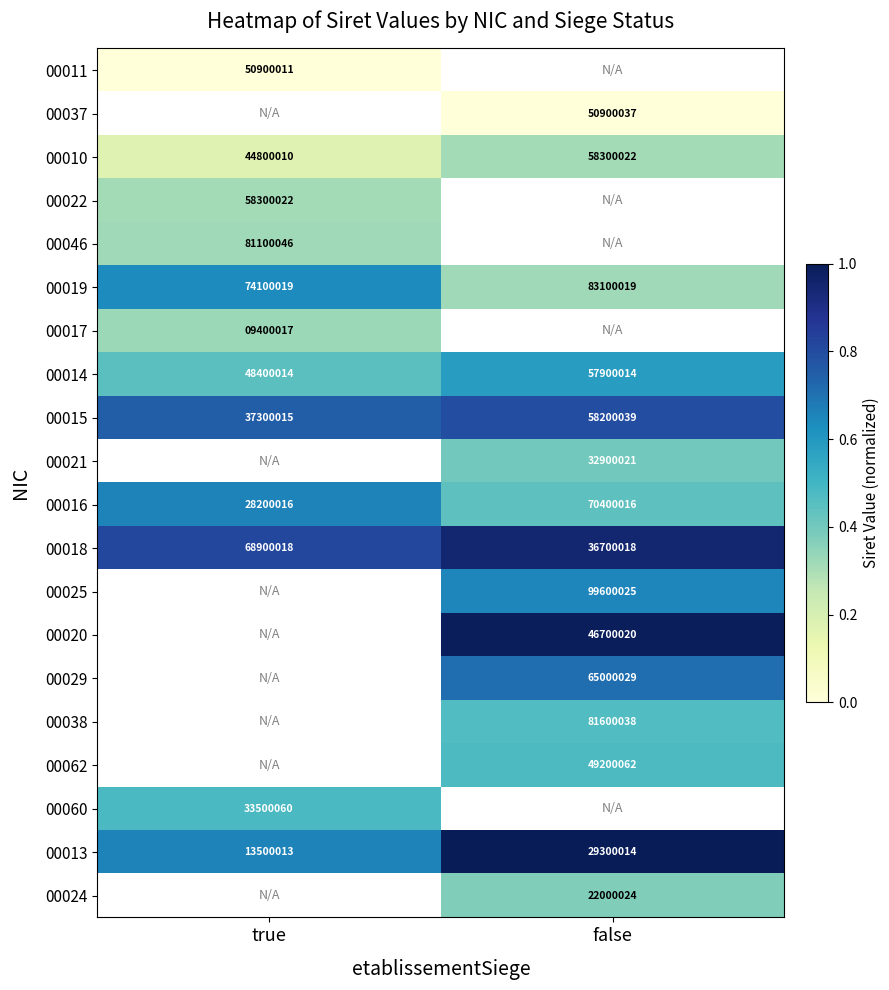

At how many categories does at least one series exceed 0?

2